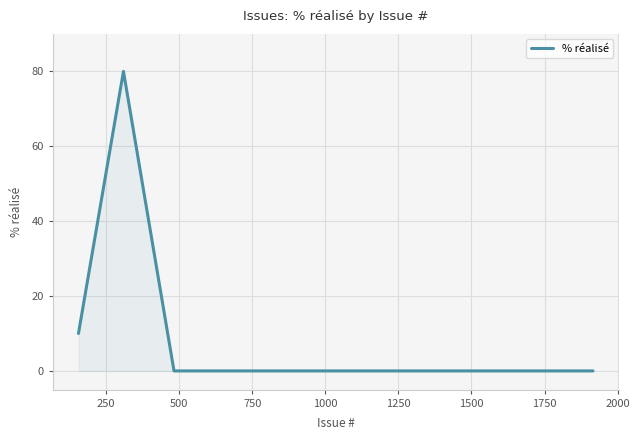

What is the greatest value displayed?

80